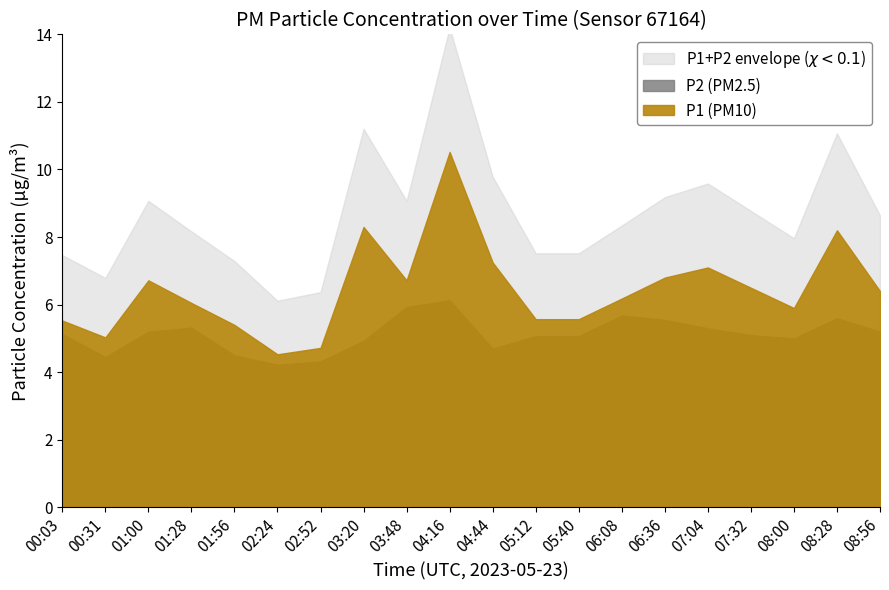

What is the highest value of the P2 series?

6.1